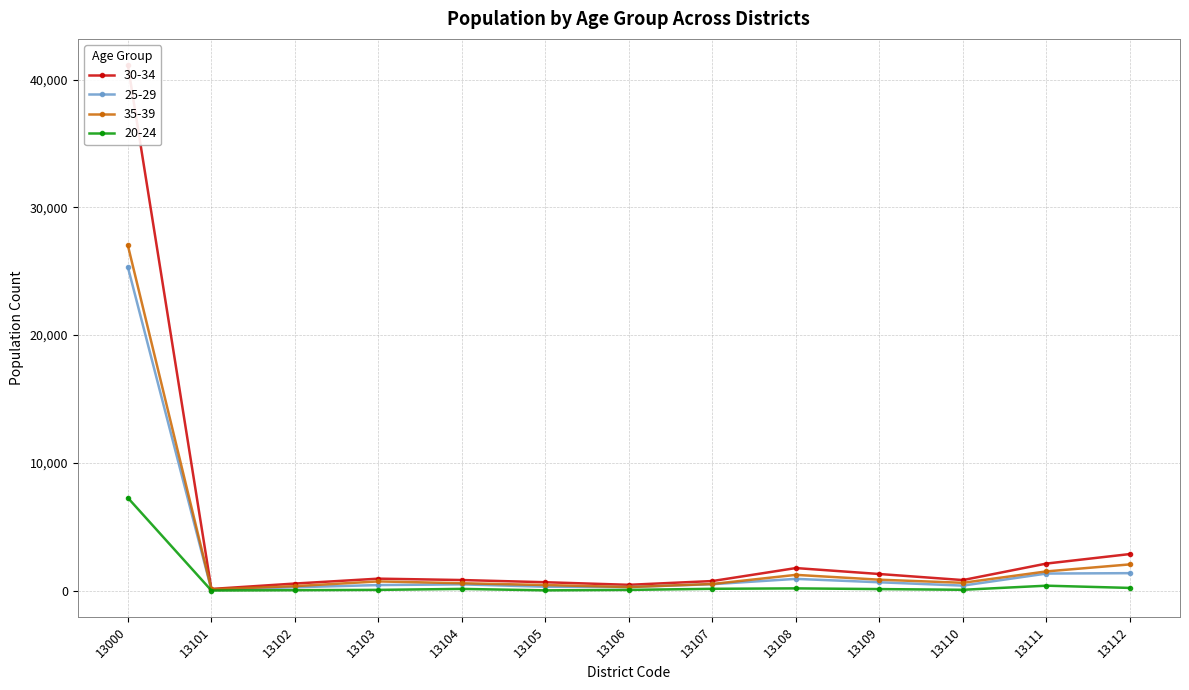

How many lines are shown in the chart?

4